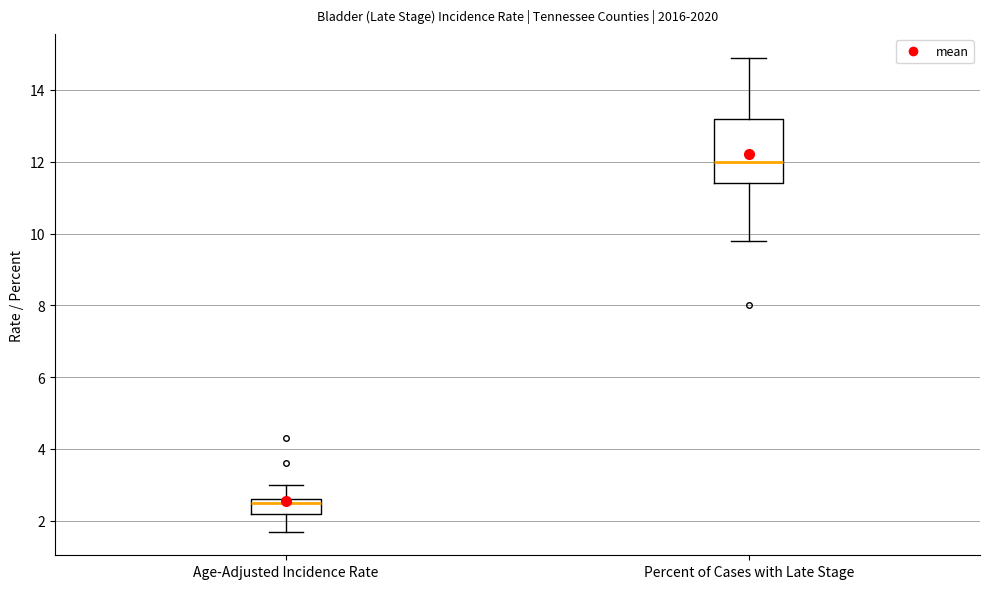

Reading left to right, read every box against the y-axis: the position of its median line, the range the box covers, and the ends of its whiskers. The values are not printed on the chart, so give them approximately, as read against the axis.

Age-Adjusted Incidence Rate: median 2.6 (just below the box's upper edge), box 2.2 to 2.6, whiskers 1.8 to 3.0
Percent of Cases with Late Stage: median 12.0, box 11.4 to 13.2, whiskers 9.8 to 15.0